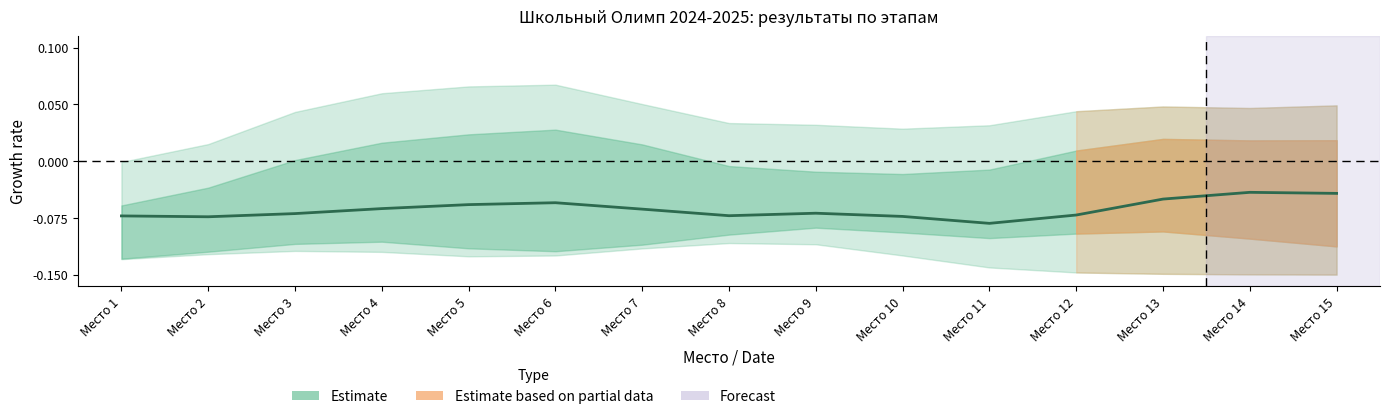

The value at Место 9 is 0.4. True or false?

False